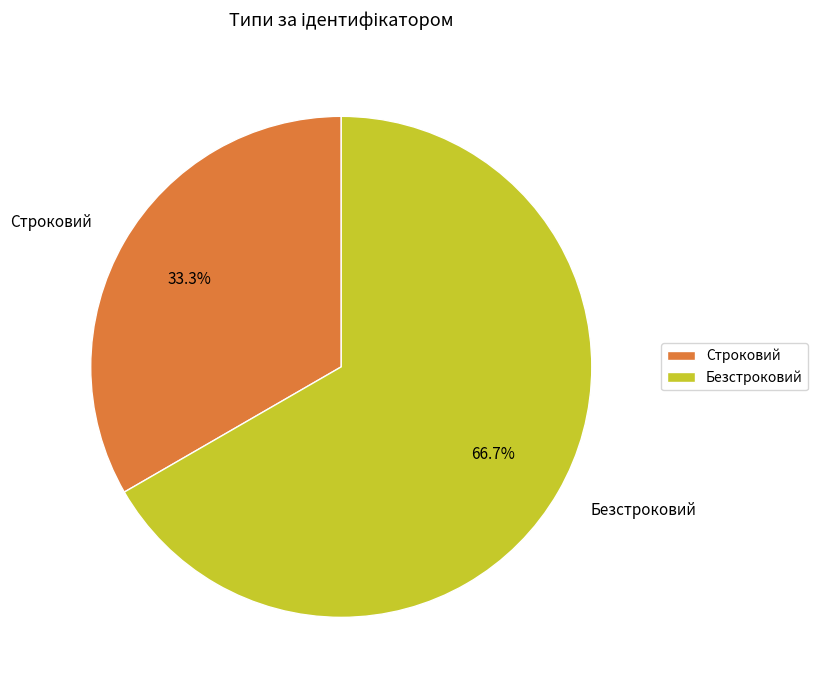

Which category has the smallest portion of the pie?

Строковий